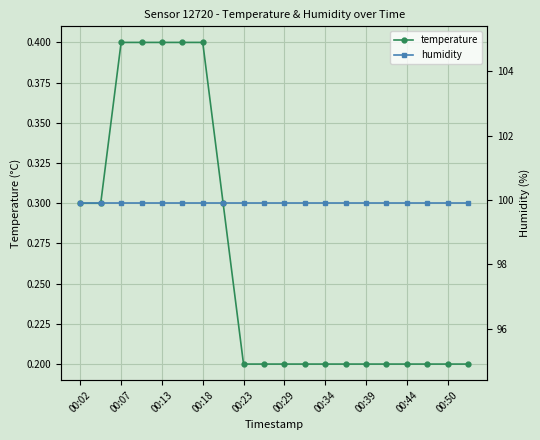

What is the maximum value for temperature?

0.4